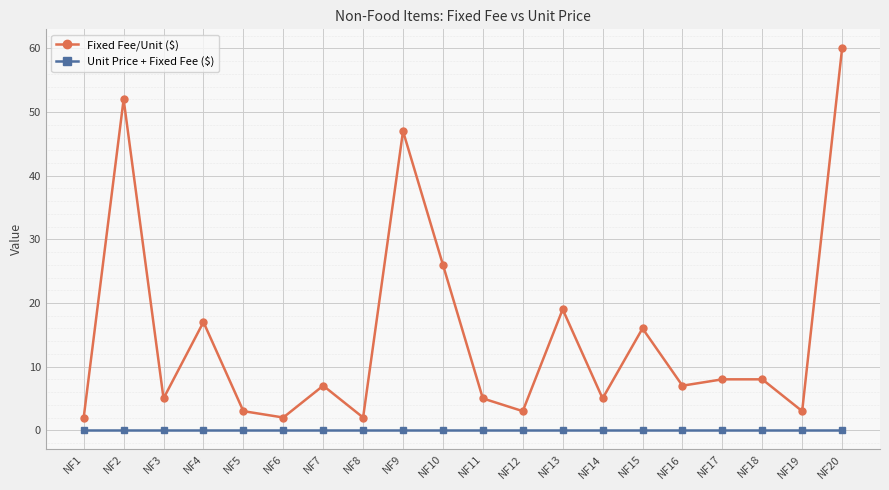

Reading left to right, transcribe all the data shown in this chart.

Fixed Fee/Unit ($): 2	52	5	17	3	2	7	2	47	26	5	3	19	5	16	7	8	8	3	60
Unit Price + Fixed Fee ($): 0	0	0	0	0	0	0	0	0	0	0	0	0	0	0	0	0	0	0	0